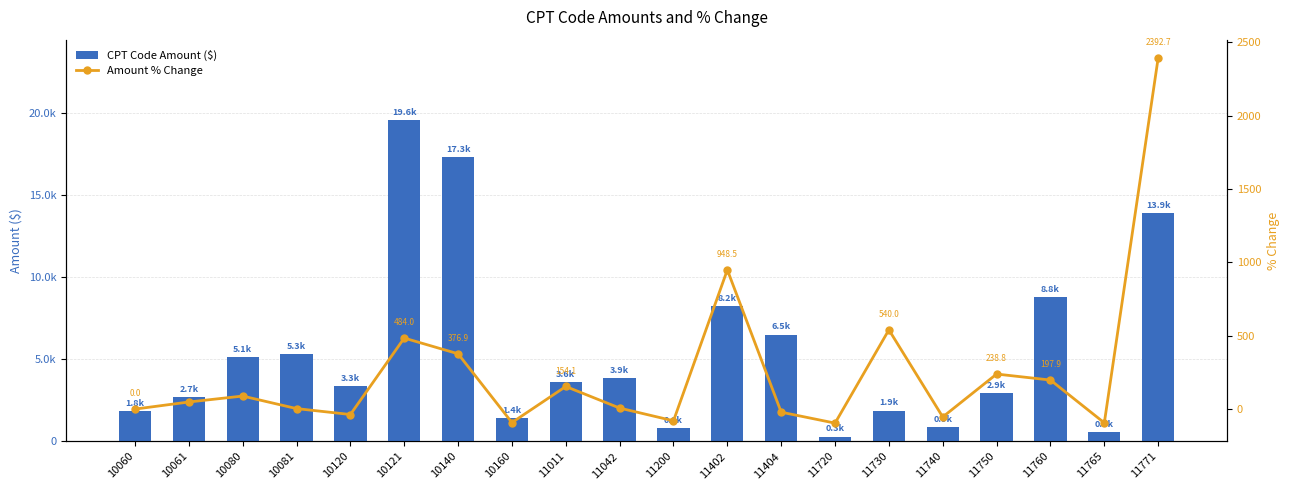

The Amount % Change series shows -95.5 at 11720. True or false?

True